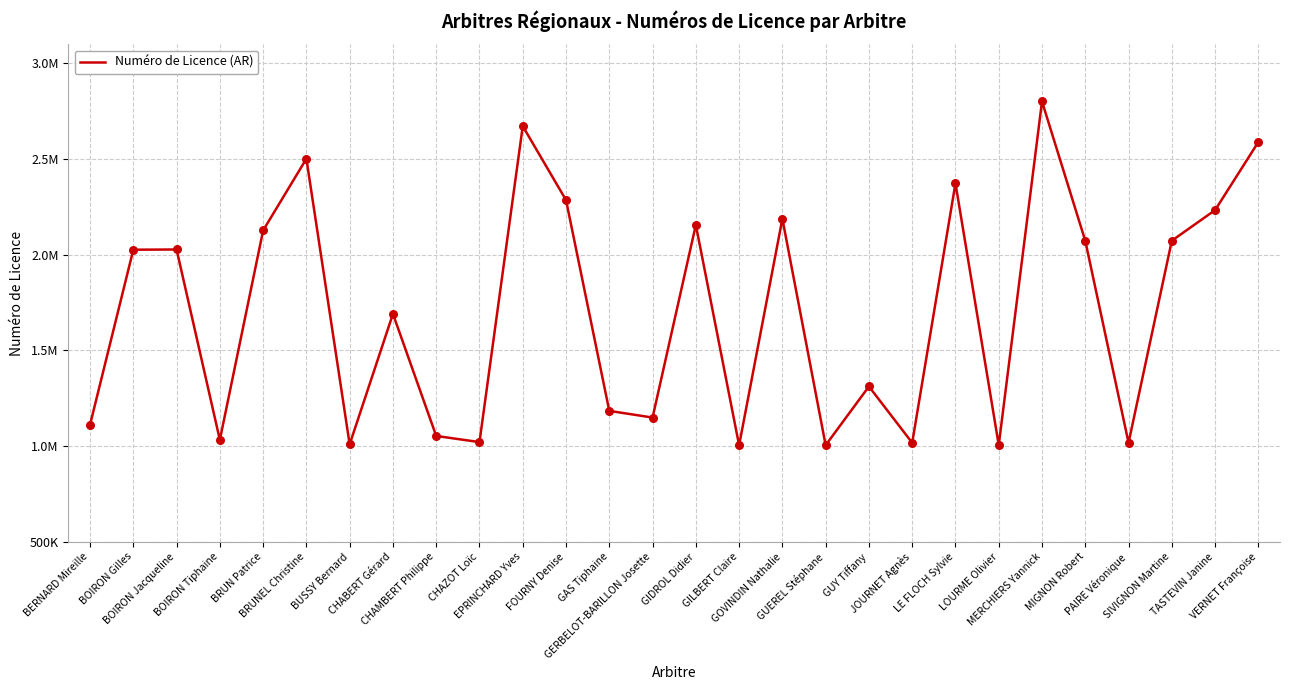

Approximately how many times larger is the value at PAIRE Véronique compared to BRUNEL Christine?

0.4